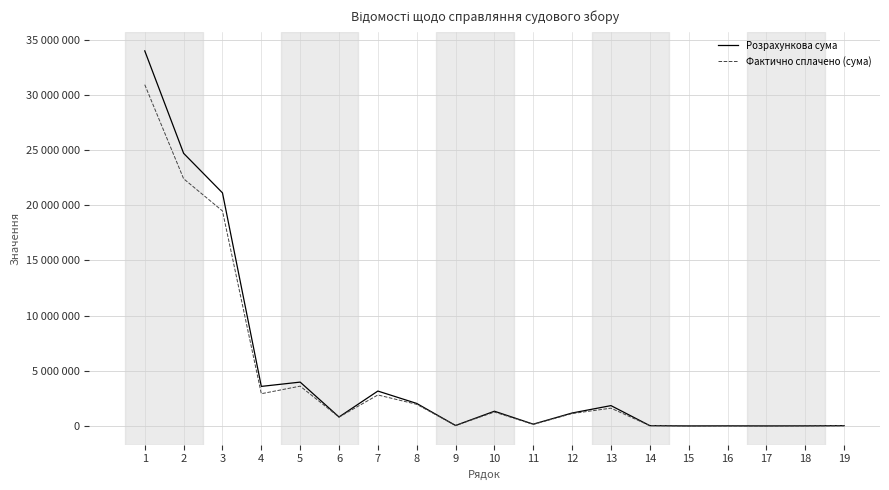

The value of Розрахункова сума at 18 is 6810.0. True or false?

True